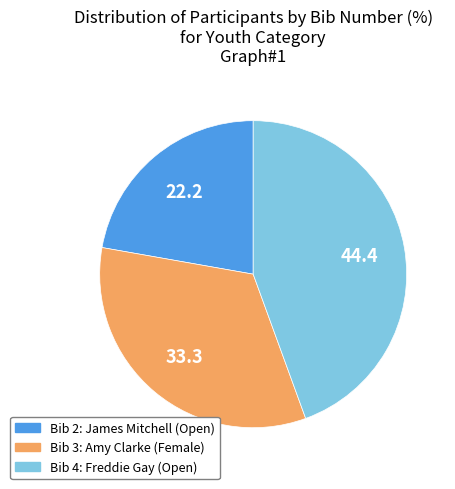

How many slices are in this pie chart?

3